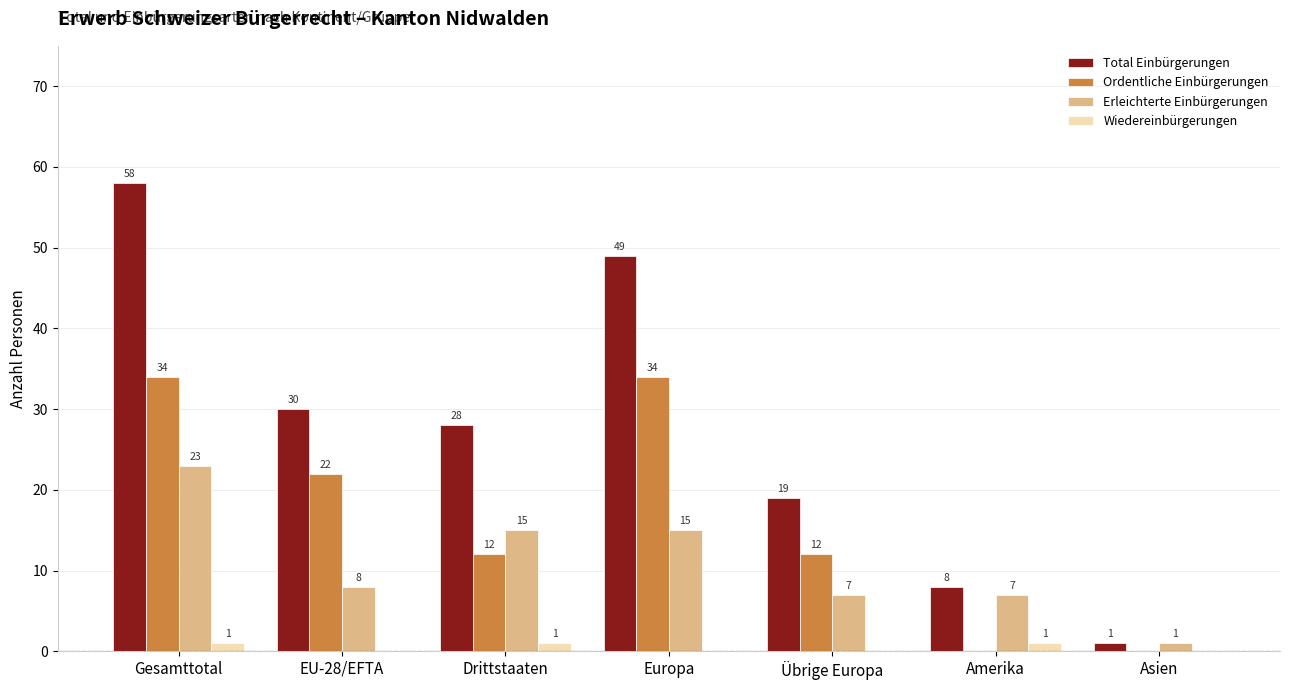

What is the sum of the Total Einbürgerungen values at Amerika and EU-28/EFTA?

38